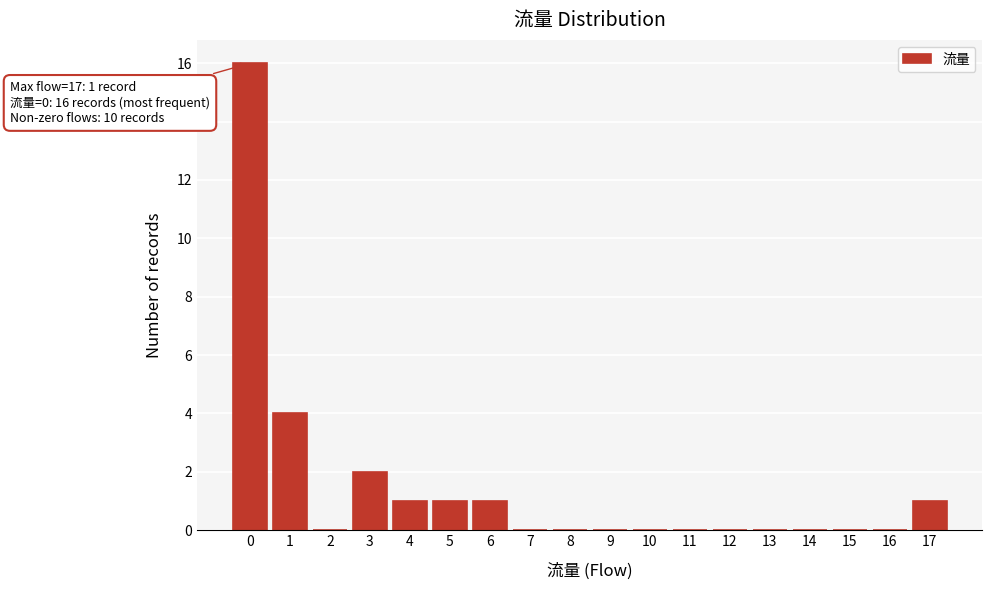

Reading right to left, transcribe all the data shown in this chart.

17=1	16=0	15=0	14=0	13=0	12=0	11=0	10=0	9=0	8=0	7=0	6=1	5=1	4=1	3=2	2=0	1=4	0=16